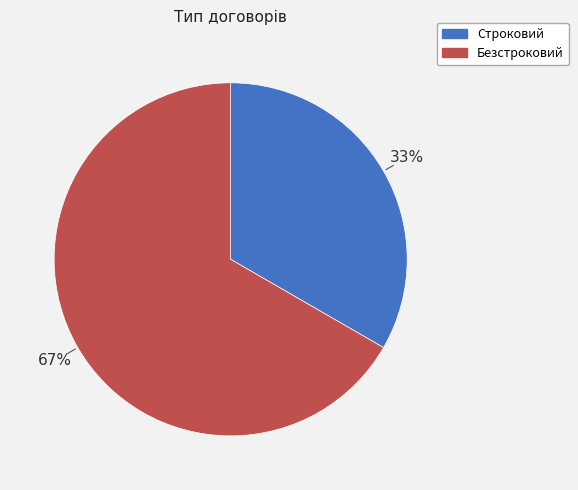

To the nearest percent, what percentage of the pie is Безстроковий?

67%